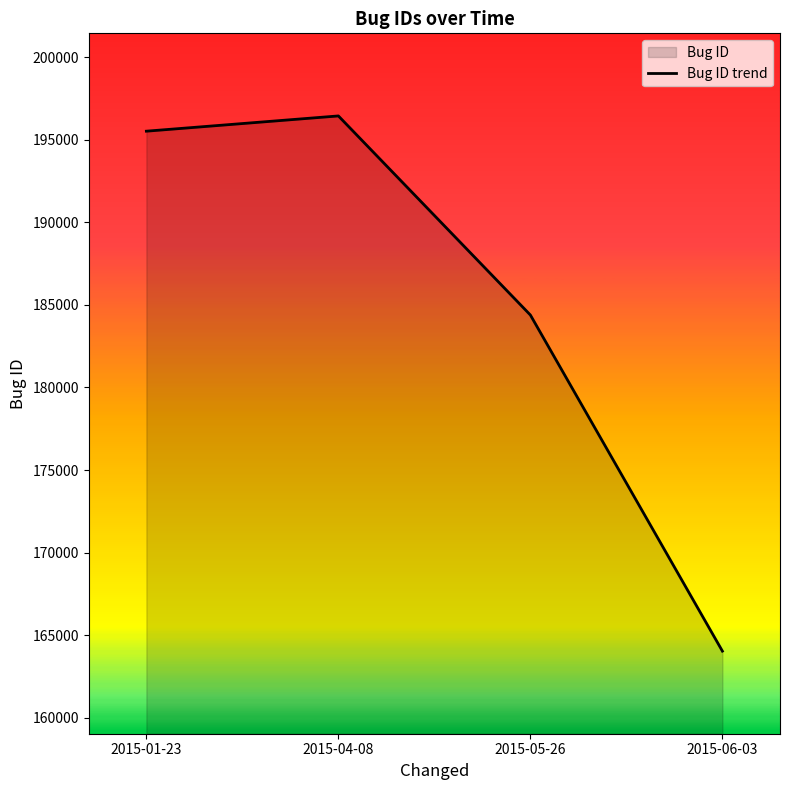

What is the label of the 4th point from the left?

2015-06-03